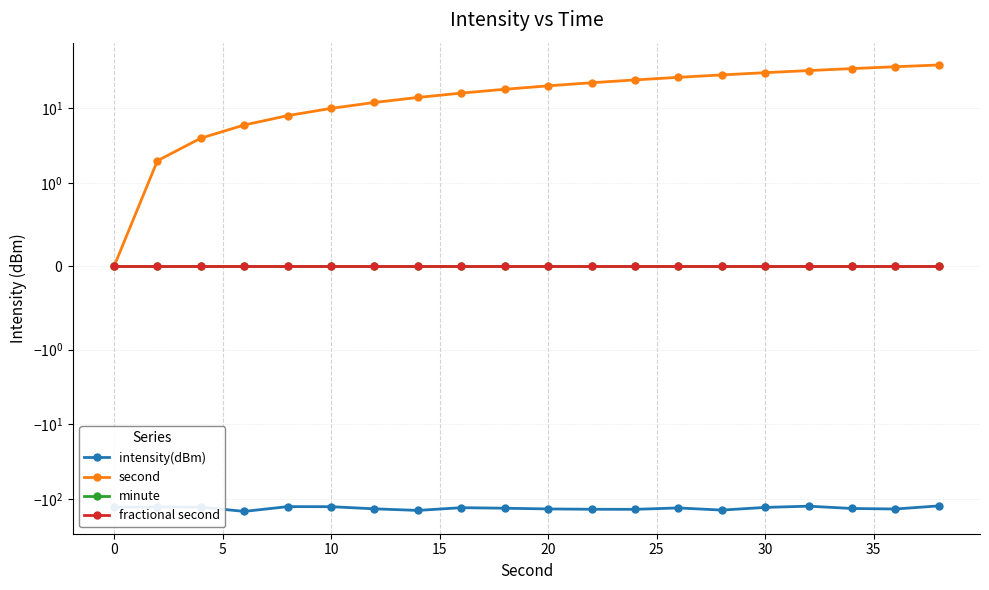

What is the spread (max minus min) of values at 35?

145.6